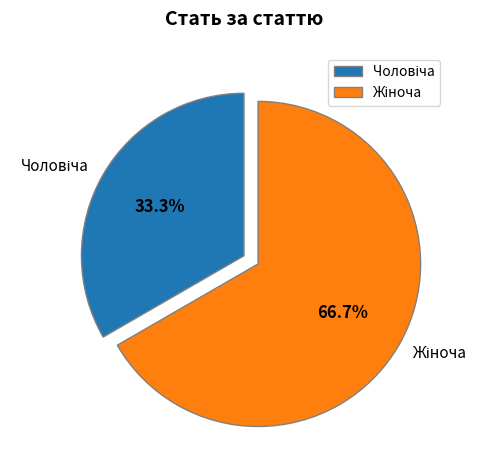

Does any single category account for the majority?

Yes